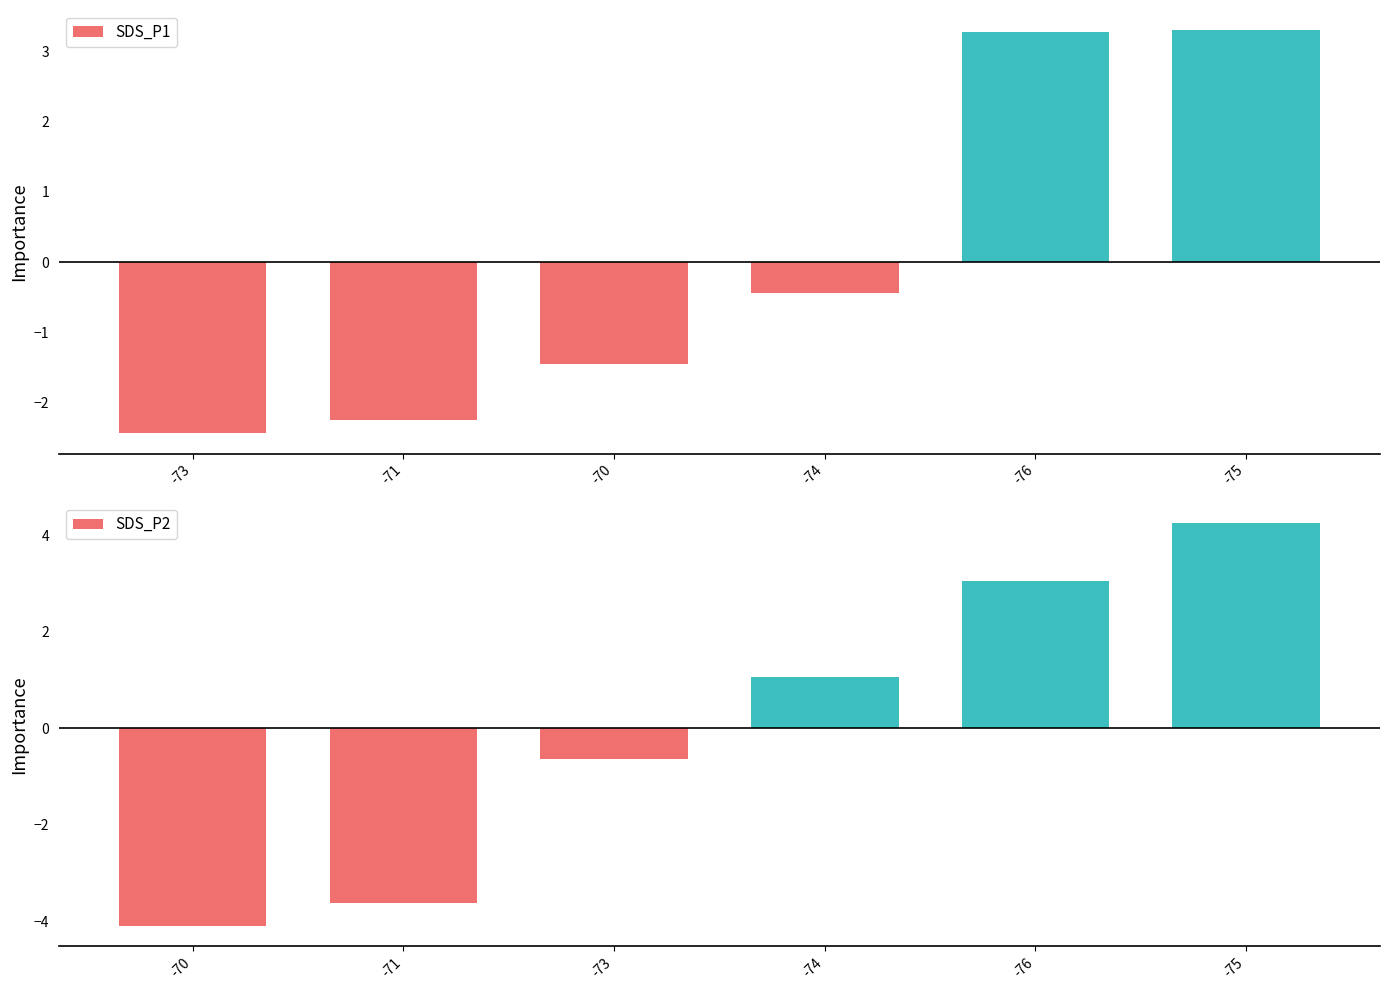

What is the maximum value for SDS_P1?

3.3